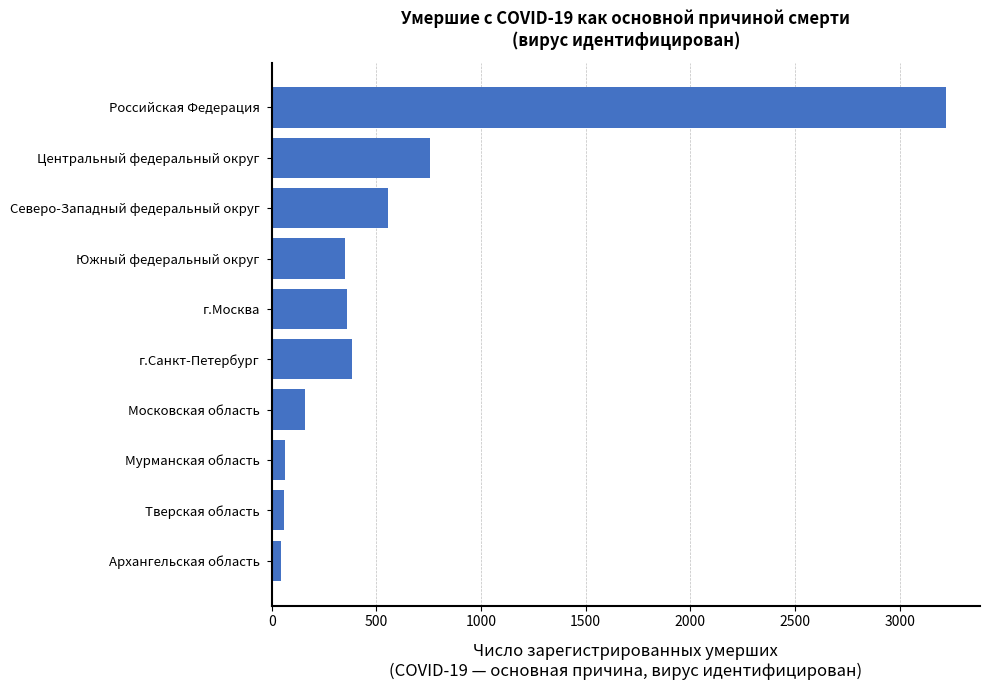

Between Архангельская область and Южный федеральный округ, which is larger?

Южный федеральный округ